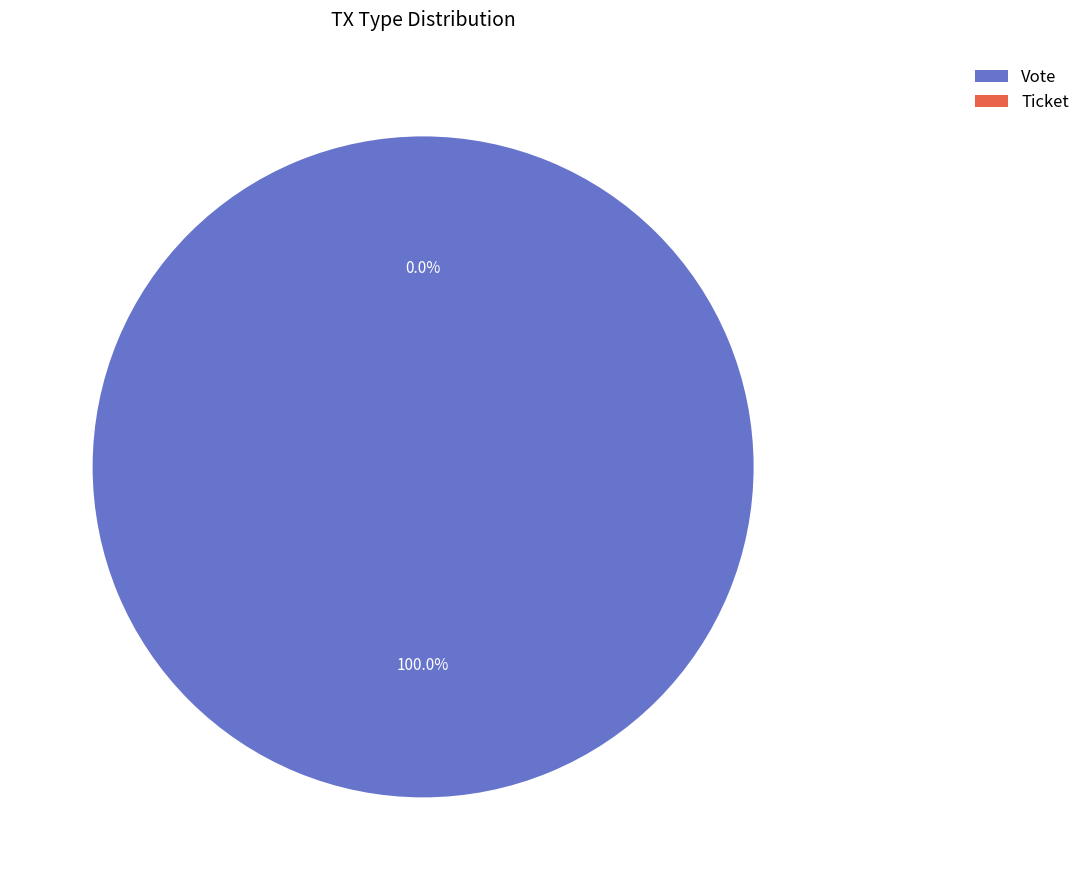

True or false: Vote accounts for 100% of the total.

True